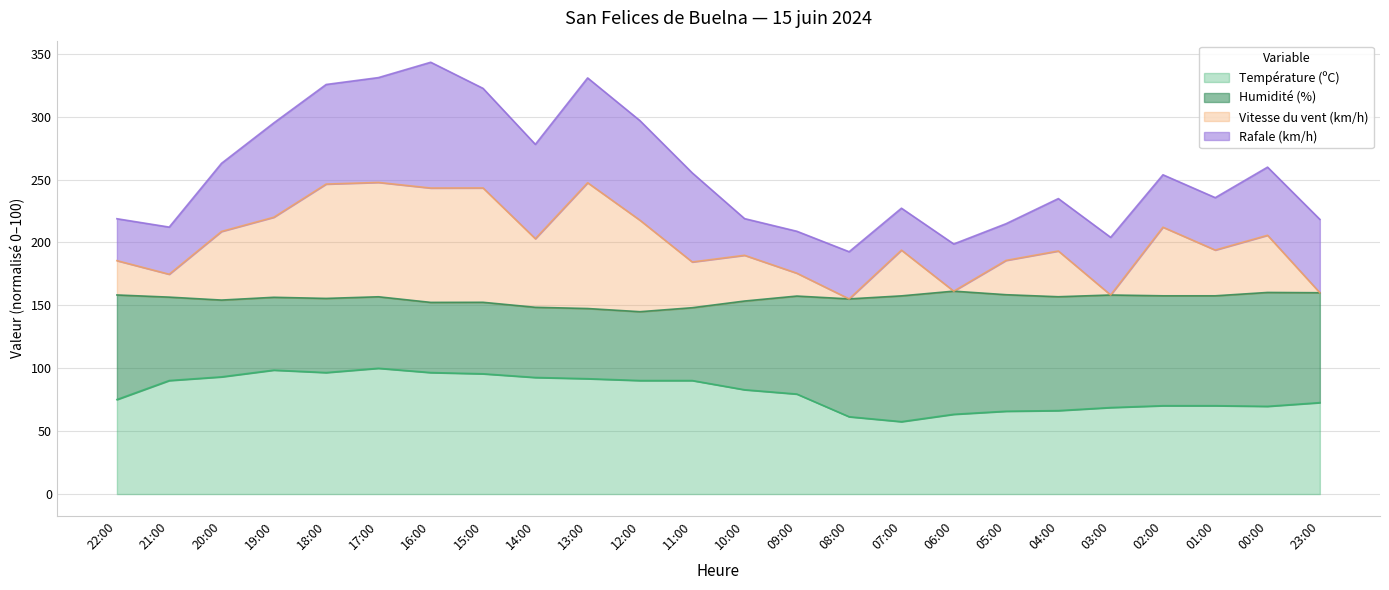

At which category does Température (ºC) reach its first local valley?

18:00